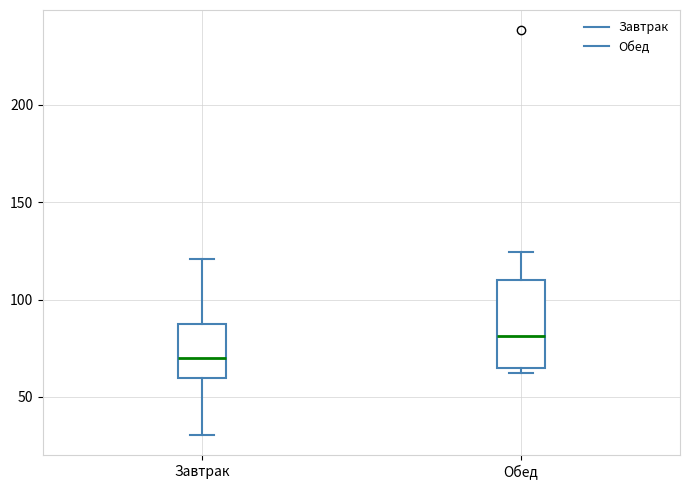

Reading left to right, transcribe this box plot: for each box, give where its median line is, the range the box spans, and where its two whiskers end, as read against the y-axis. The values are not printed on the chart, so give them approximately, as read against the axis.

Завтрак: median 70, box 60 to 90, whiskers 30 to 120
Обед: median 80, box 65 to 110, whiskers 65 (just below the box's lower edge) to 125